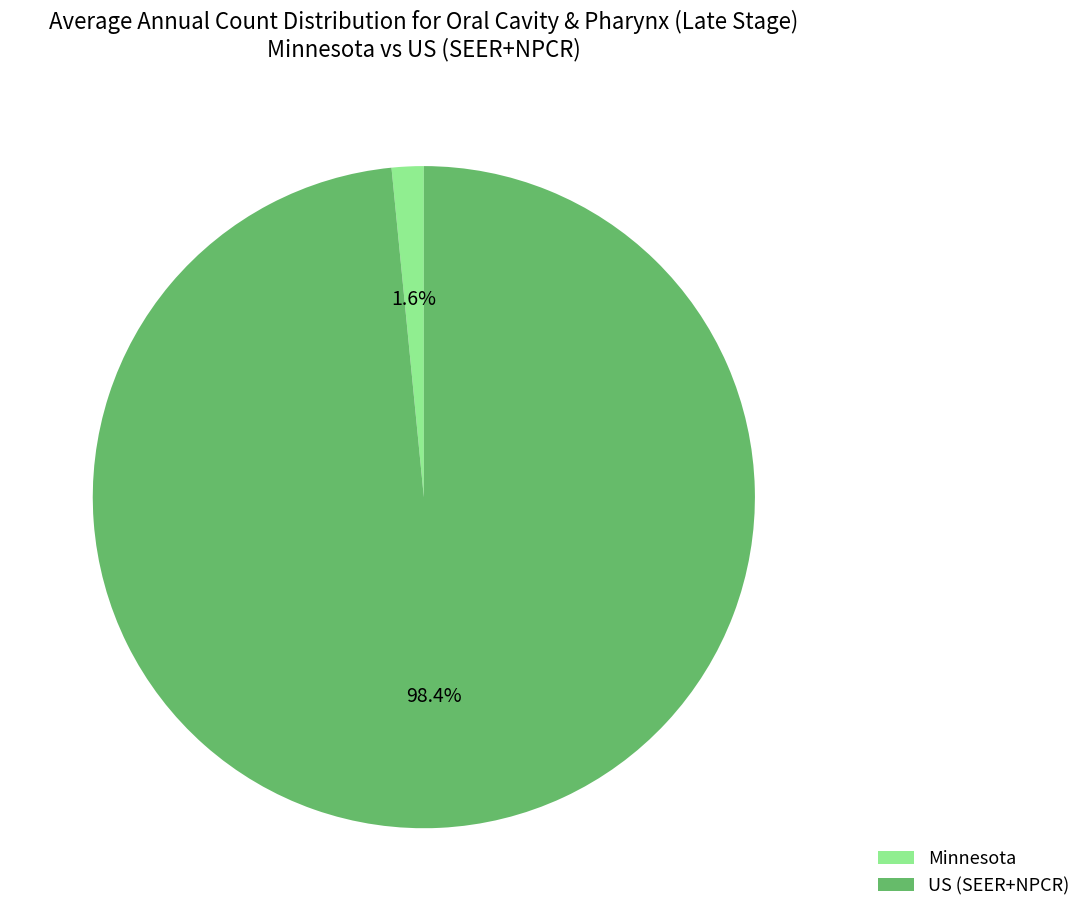

Rank the categories by value from lowest to highest.

Minnesota, US (SEER+NPCR)